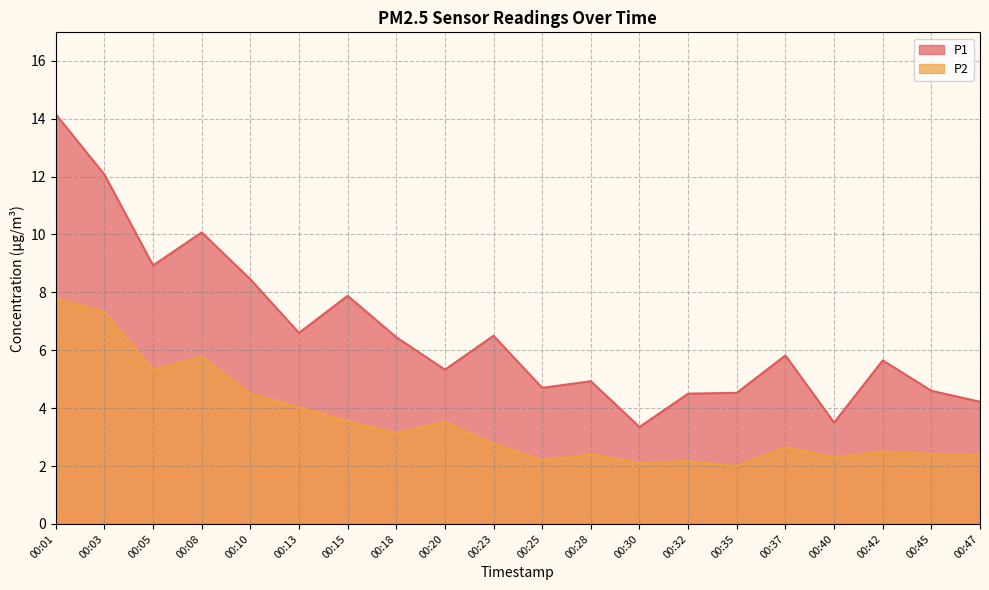

Where is the first local minimum for P2?

00:05